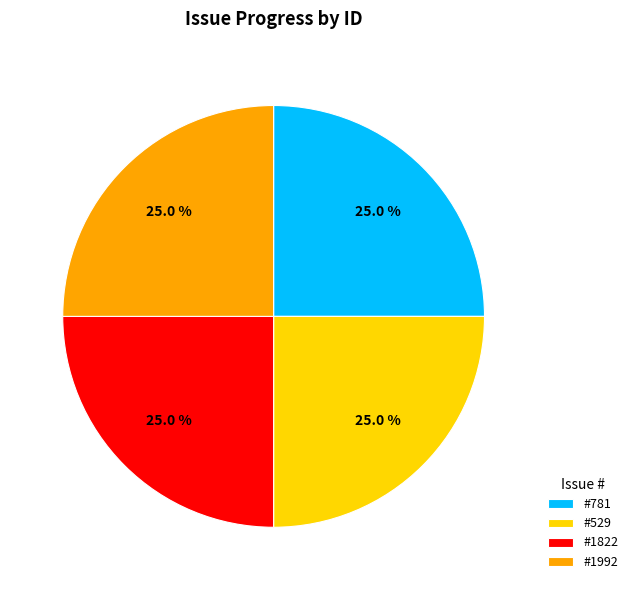

Count the number of slices in the pie.

4